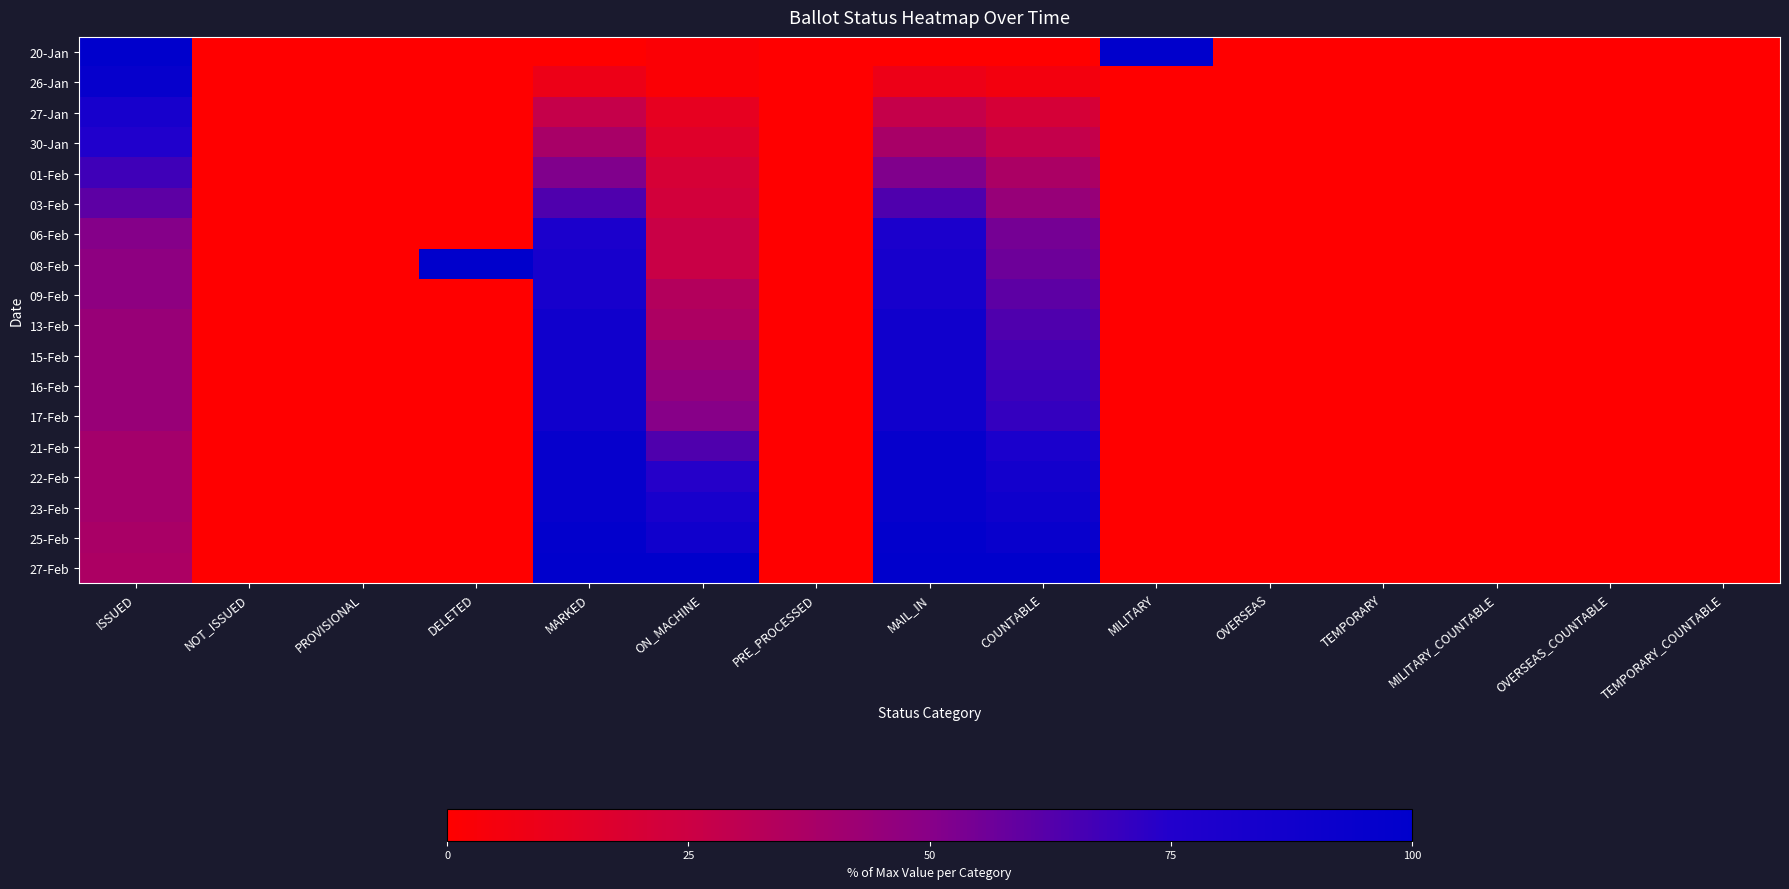

At how many categories does at least one series exceed 34?

7